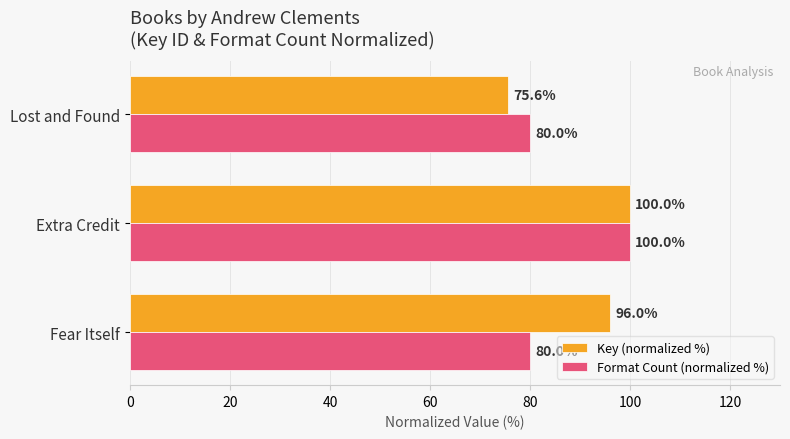

What is the difference between the Key (normalized %) values at Extra Credit and Lost and Found?

24.4